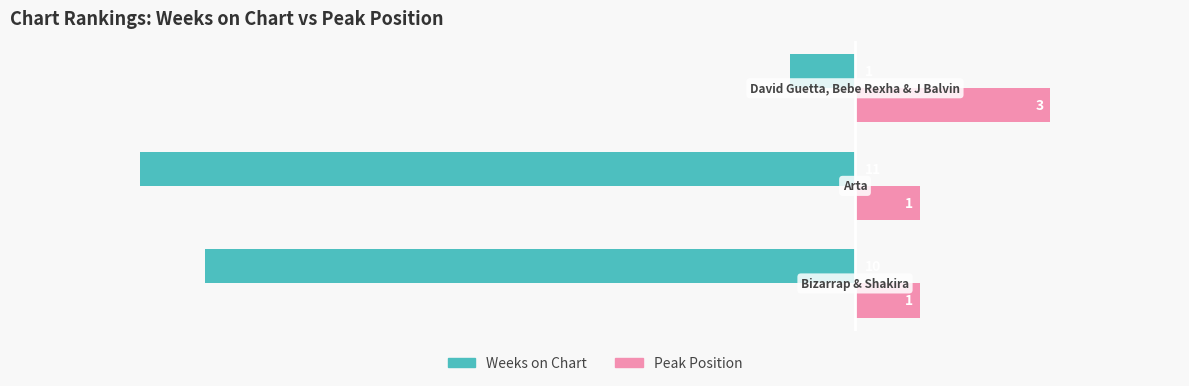

What is the minimum value shown in the chart?

-11